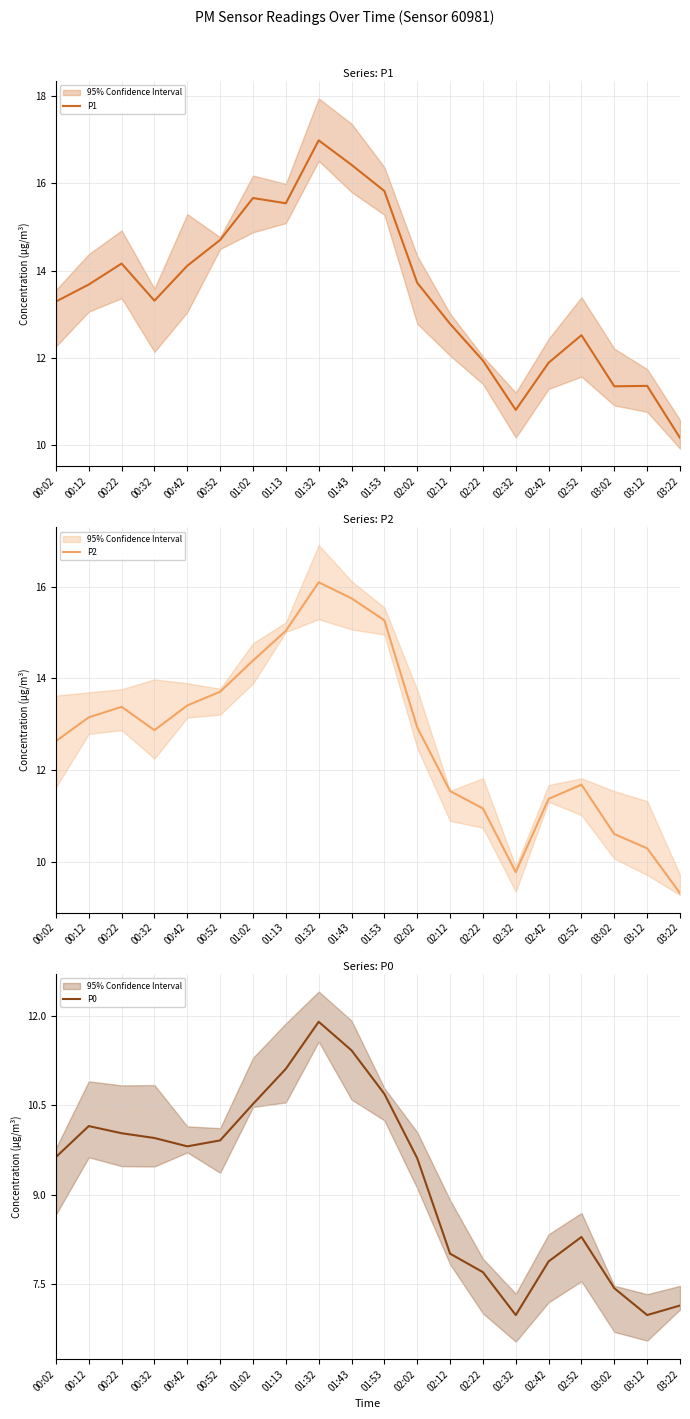

Which series changed the most between 00:32 and 02:22?

P0